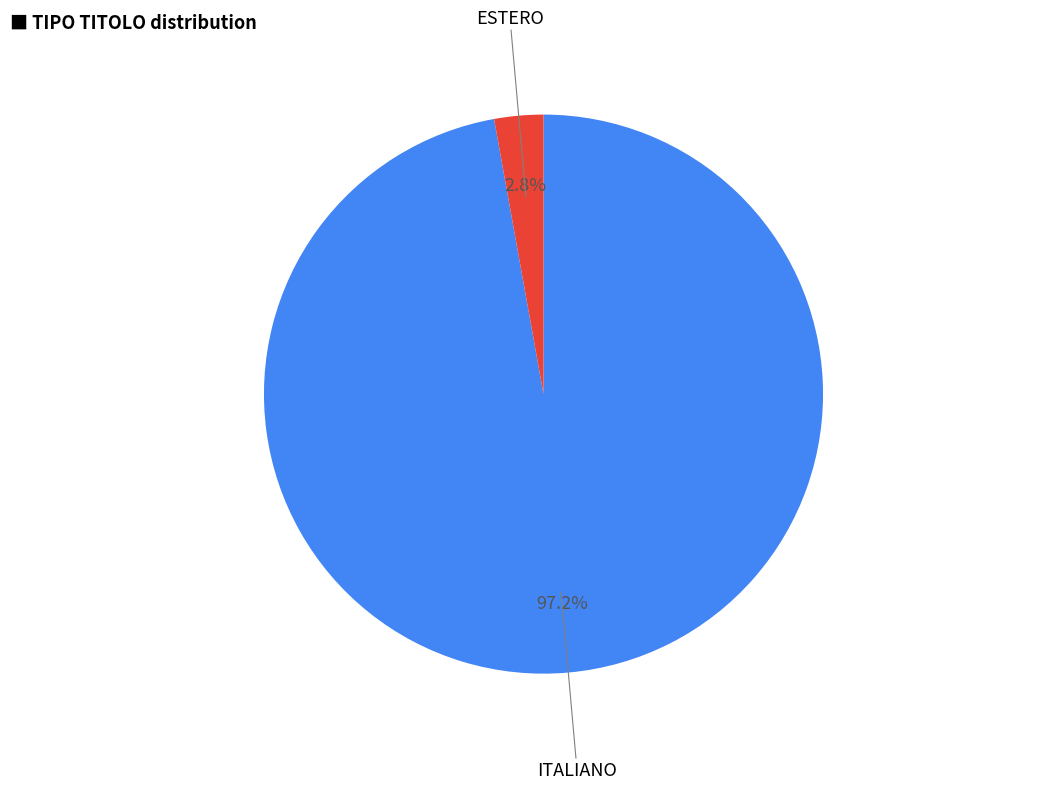

Is there any slice that represents more than half of the pie?

Yes